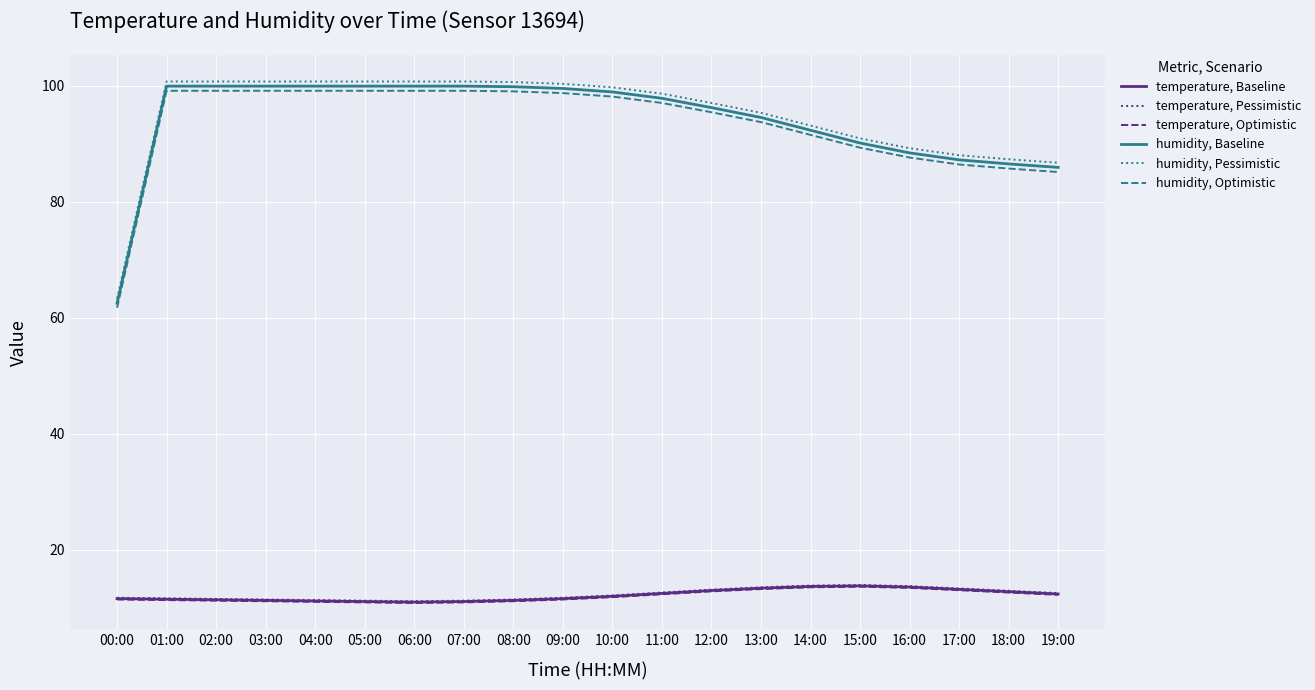

Count the number of categories in the chart.

20